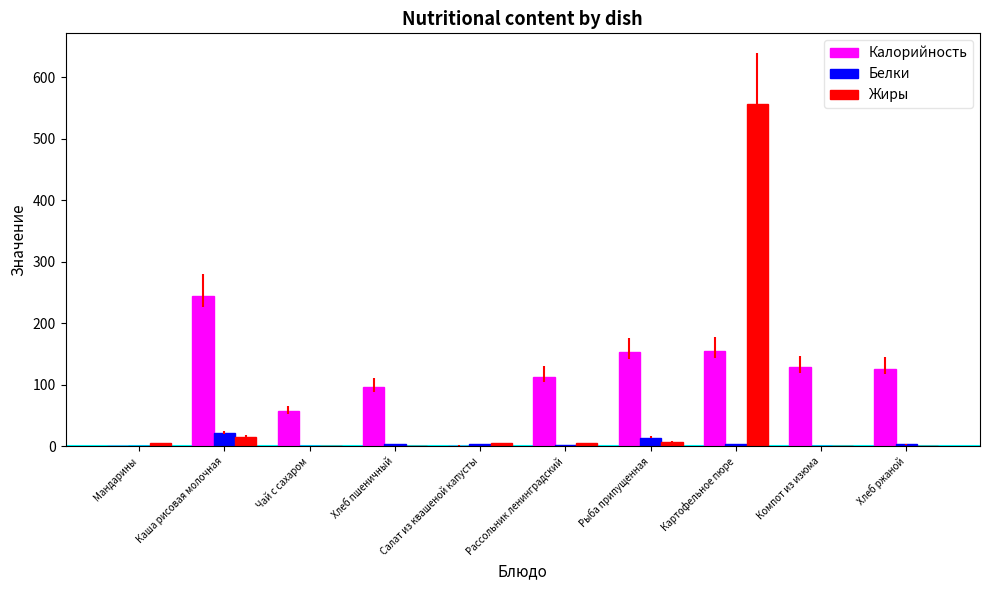

True or false: Жиры has a value of 5.1 at Рассольник ленинградский.

True